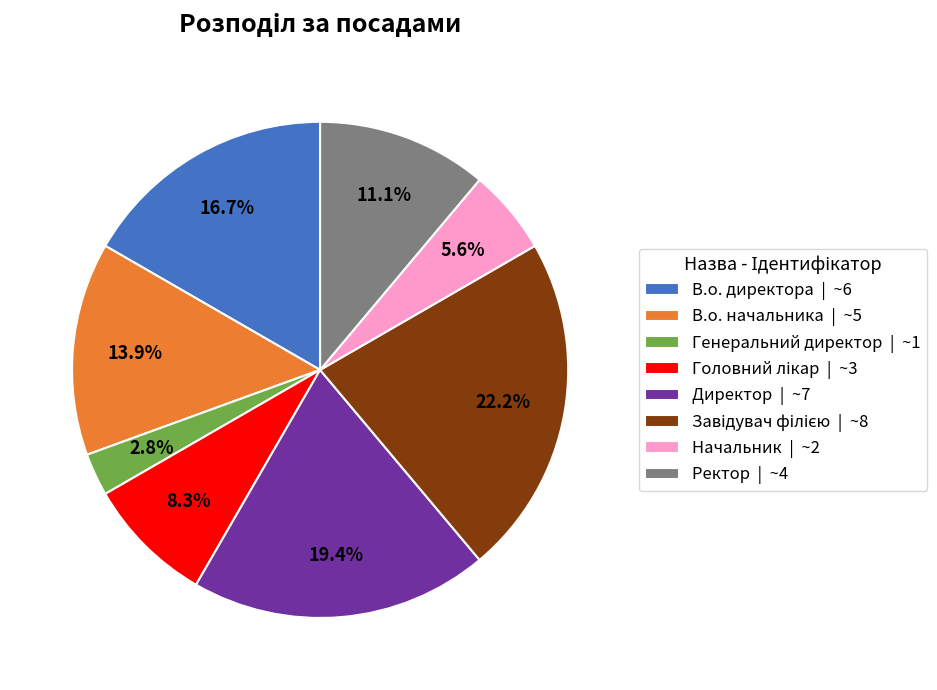

How many segments does this pie chart have?

8